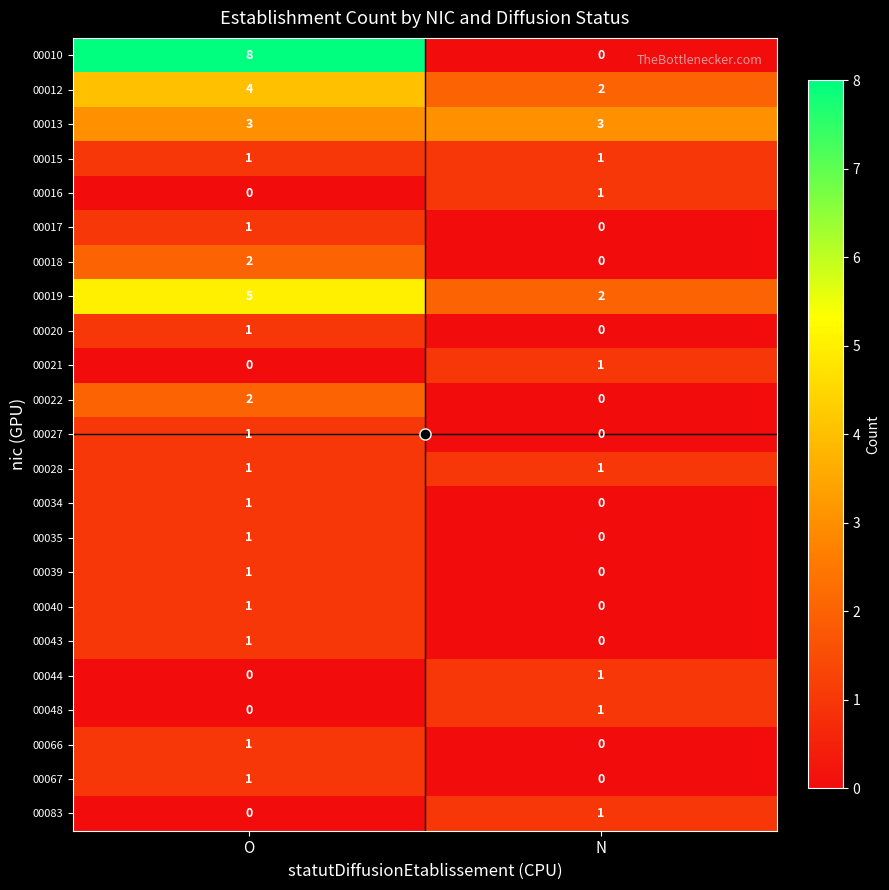

How many data points does each series have?

2